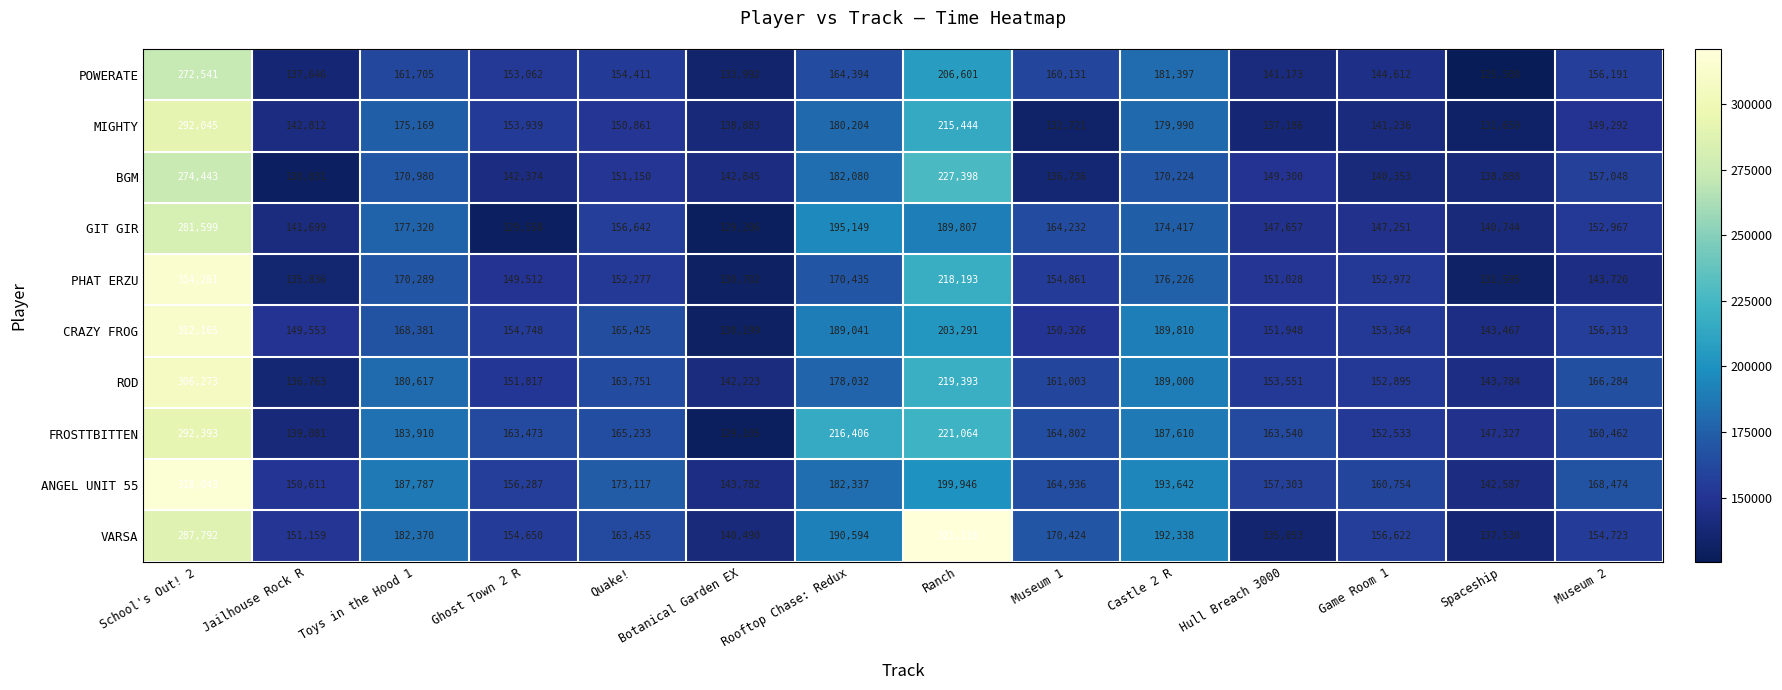

The value of CRAZY FROG at Botanical Garden EX is 43349. True or false?

False